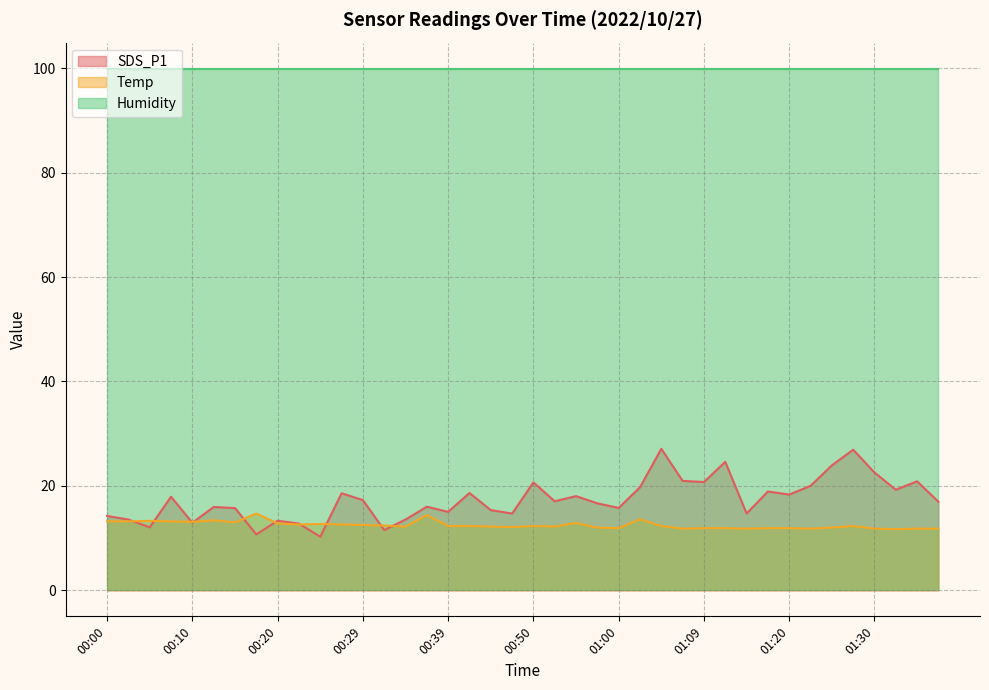

Rank the series by their maximum value, from highest to lowest.

Humidity, SDS_P1, Temp